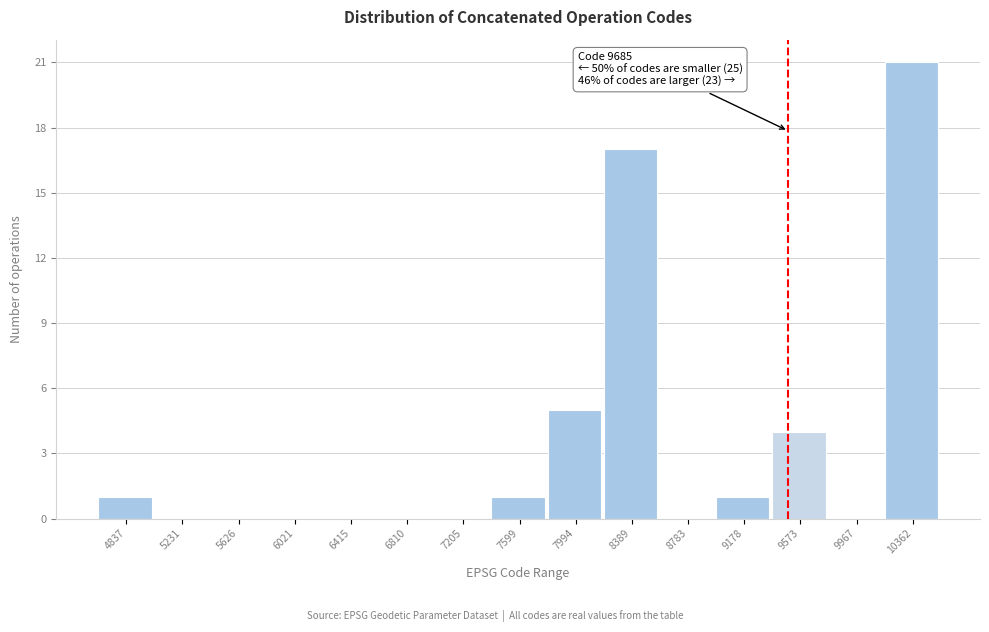

Reading left to right, transcribe all the data shown in this chart.

4837=1	5231=0	5626=0	6021=0	6415=0	6810=0	7205=0	7599=1	7994=5	8389=17	8783=0	9178=1	9573=4	9967=0	10362=21